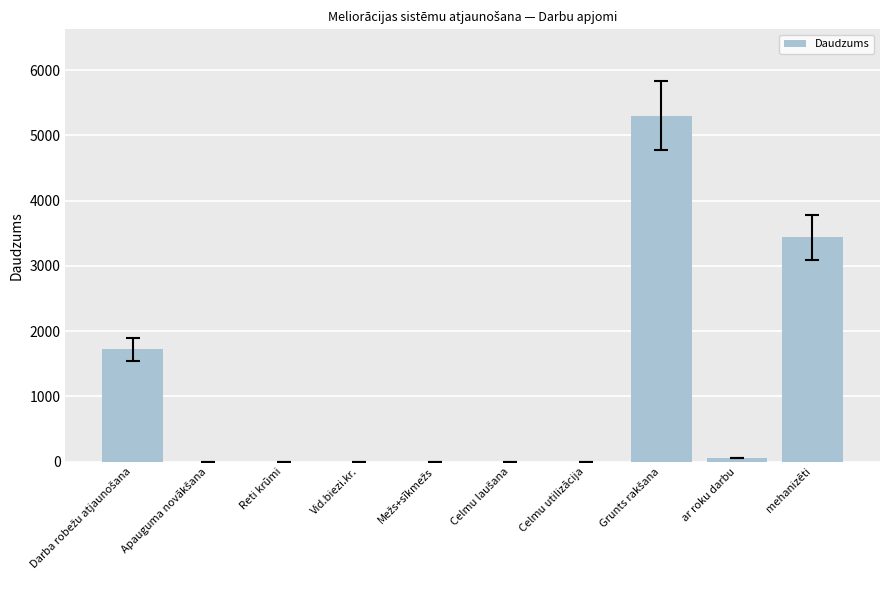

The chart shows a value of 3436.2 at mehanizēti. True or false?

True